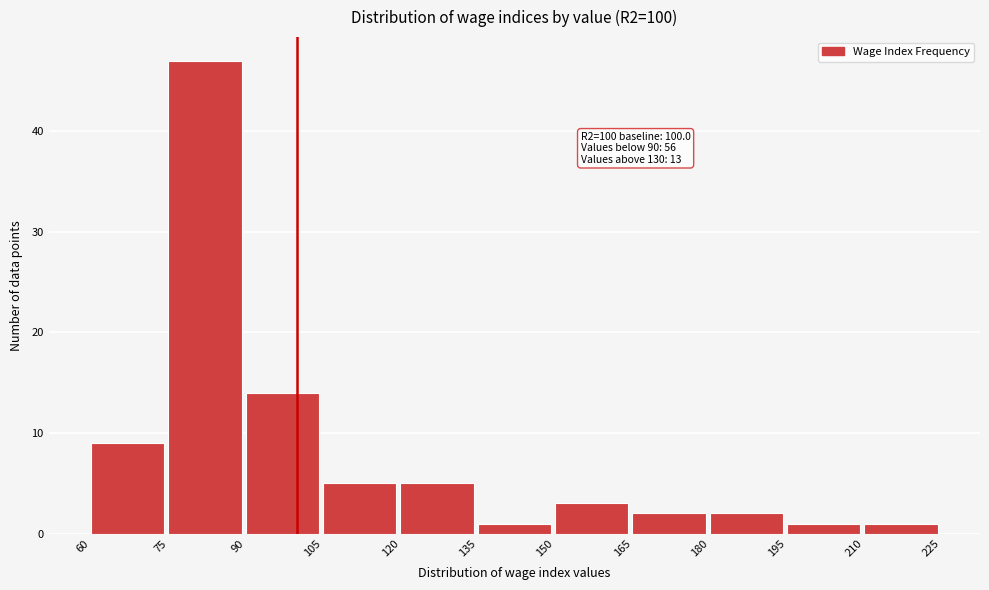

Which range on the x-axis has the tallest bar?

75 to 90